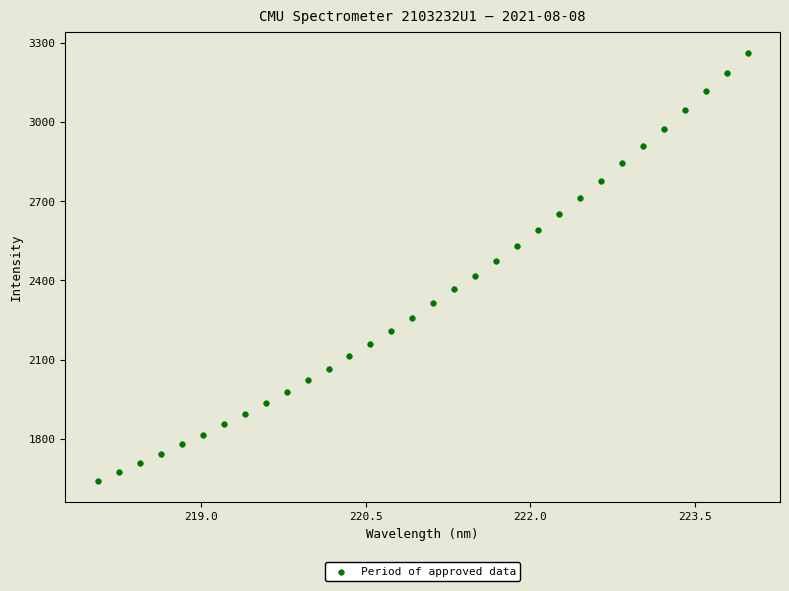

What is the range of Y values (max minus min)?

1617.8